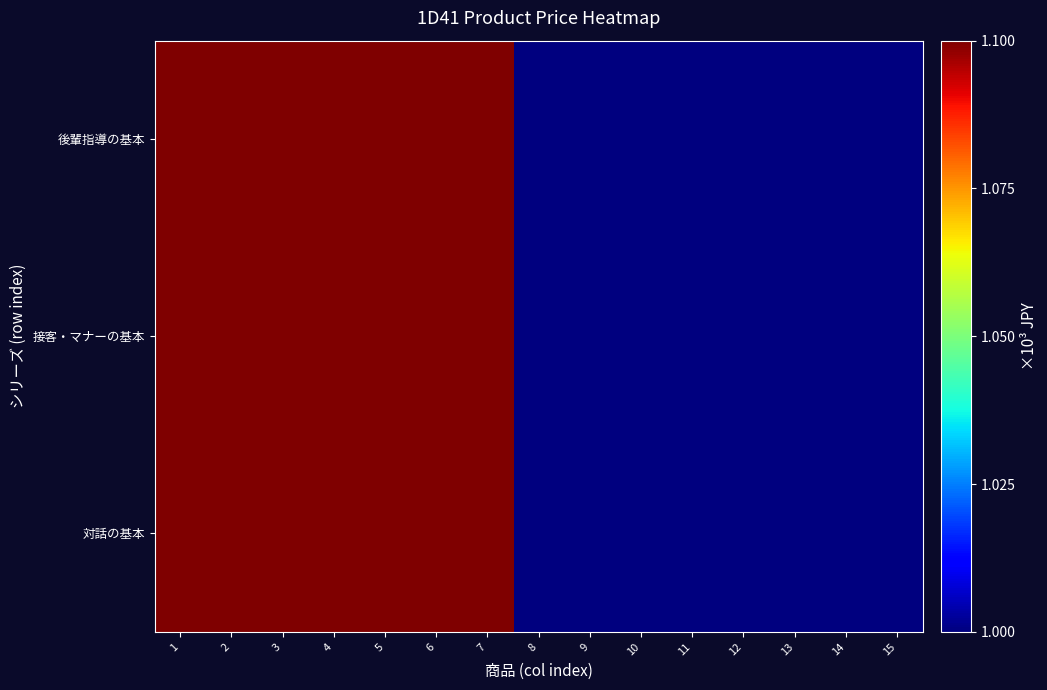

Reading left to right, list all the values displayed in this chart.

対話の基本: 1=1100	2=1100	3=1100	4=1100	5=1100	6=1100	7=1100	8=1000	9=1000	10=1000	11=1000	12=1000	13=1000	14=1000	15=1000
接客・マナーの基本: 1=1100	2=1100	3=1100	4=1100	5=1100	6=1100	7=1100	8=1000	9=1000	10=1000	11=1000	12=1000	13=1000	14=1000	15=1000
後輩指導の基本: 1=1100	2=1100	3=1100	4=1100	5=1100	6=1100	7=1100	8=1000	9=1000	10=1000	11=1000	12=1000	13=1000	14=1000	15=1000